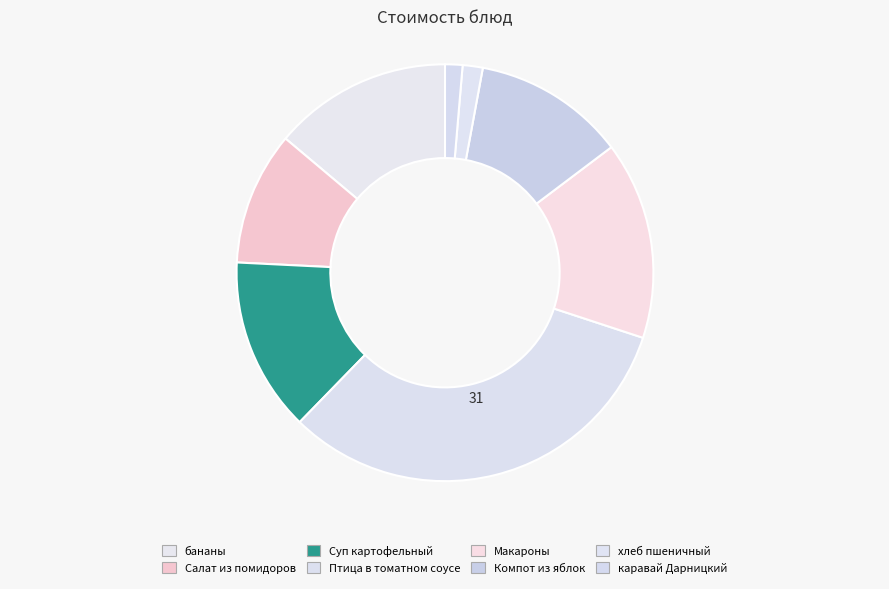

What is the largest slice in the pie chart?

Птица в томатном соусе